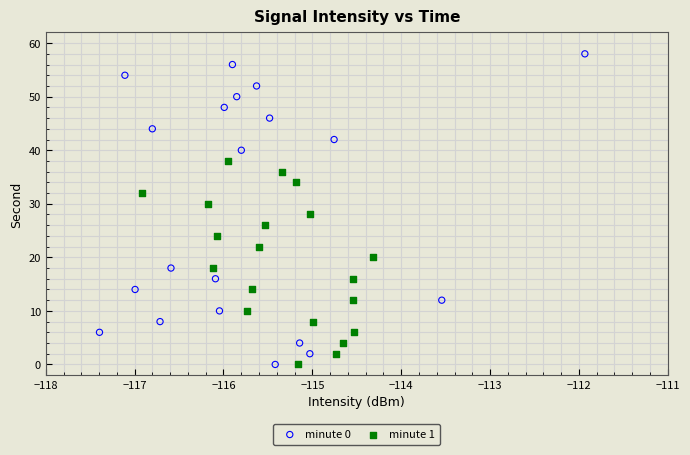

Which series contains the highest Y value?

minute 0